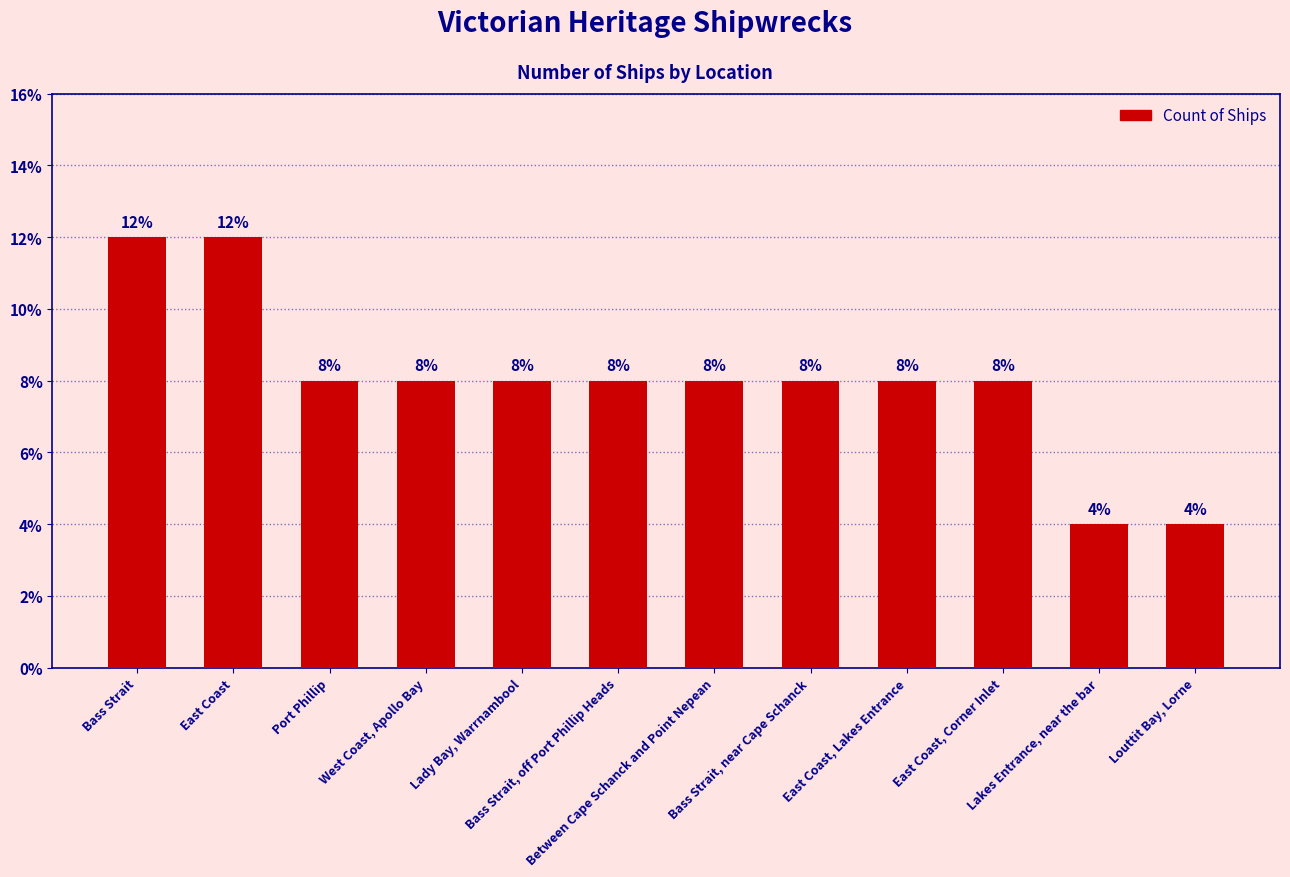

At which label does the data first exceed 2?

Bass Strait